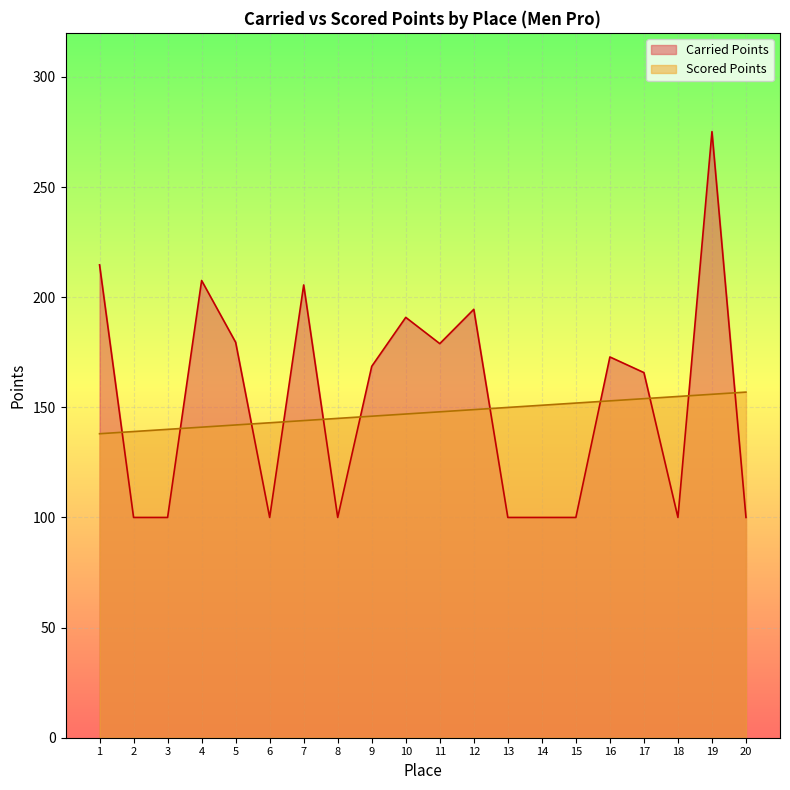

True or false: Carried Points and Scored Points intersect in this chart.

True